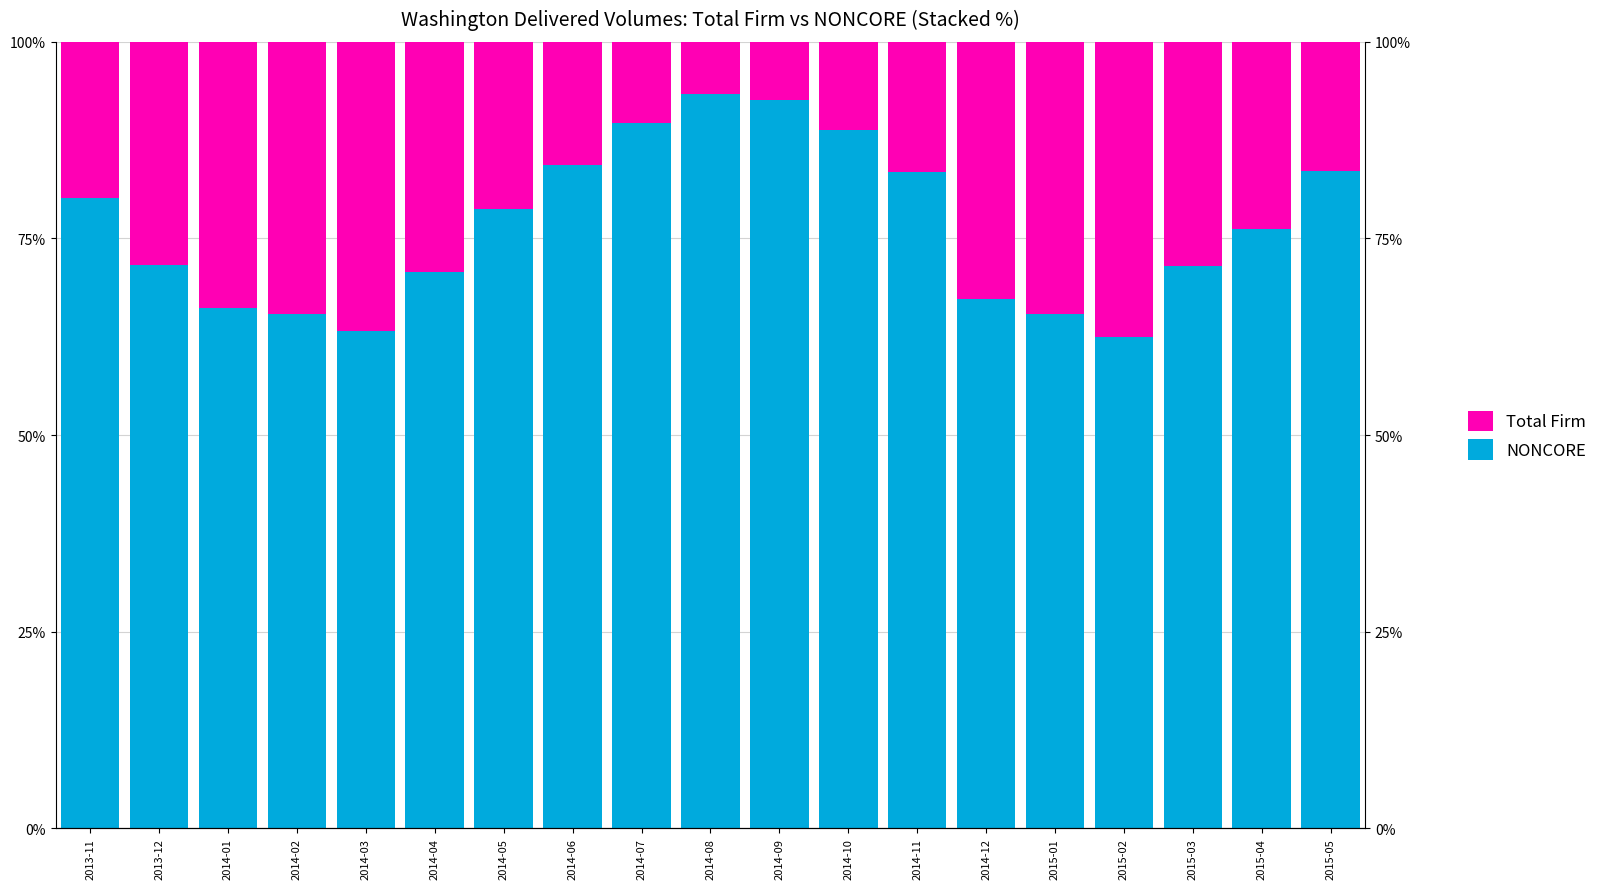

The NONCORE series shows 65.4 at 2014-02. True or false?

True